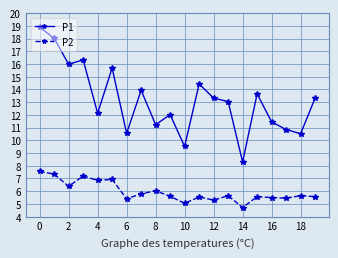

Which series has the largest total across all categories?

P1